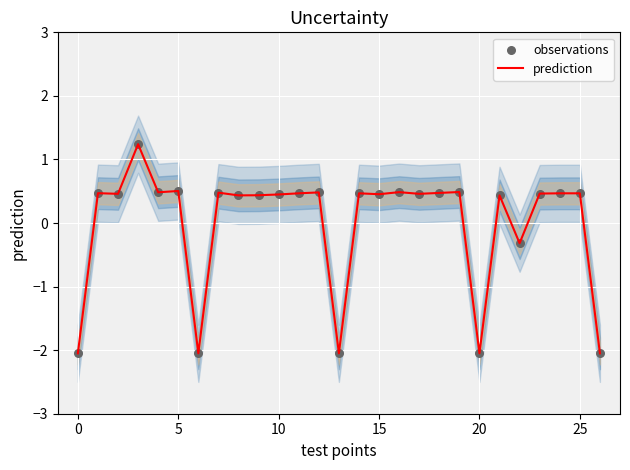

At how many categories does at least one series exceed -1?

22